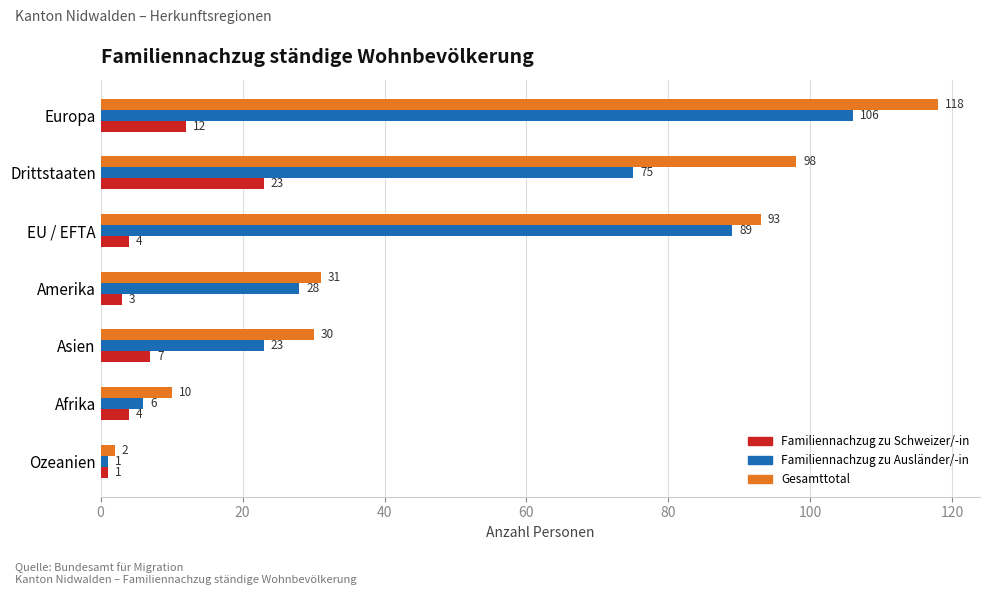

What are all the series names shown in the legend?

Familiennachzug zu Schweizer/-in, Familiennachzug zu Ausländer/-in, Gesamttotal